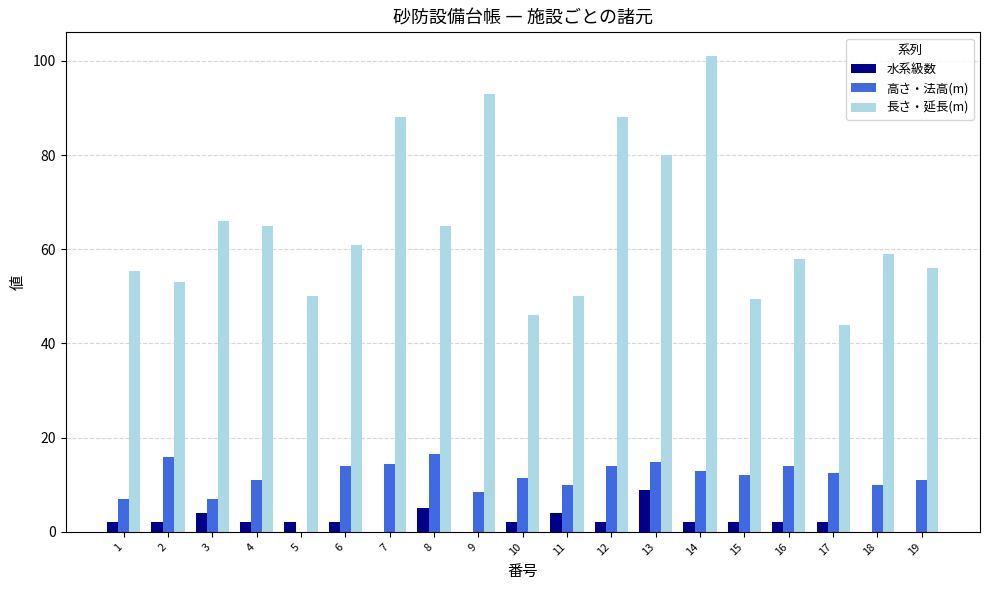

The 長さ・延長(m) series shows 58.0 at 16. True or false?

True